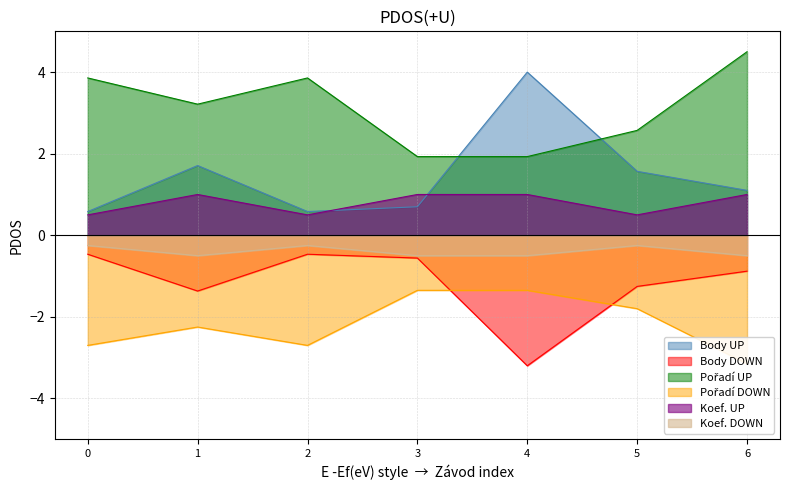

What is the difference between the maximum and minimum values in the Koef. series?

0.5